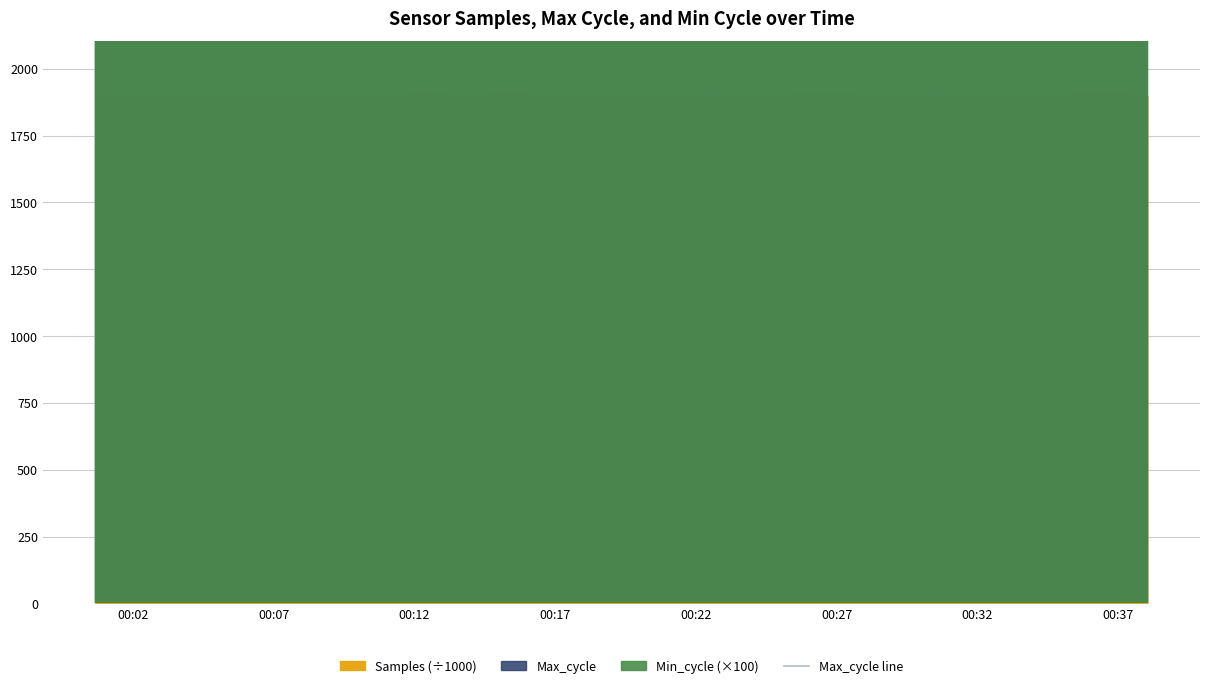

What is the average value?

7203